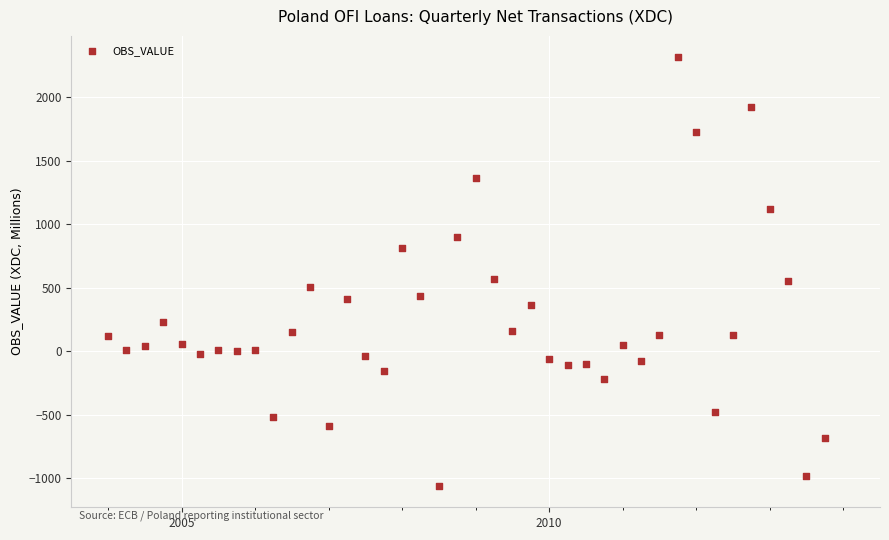

What is the range of X values (max minus min)?

9.8